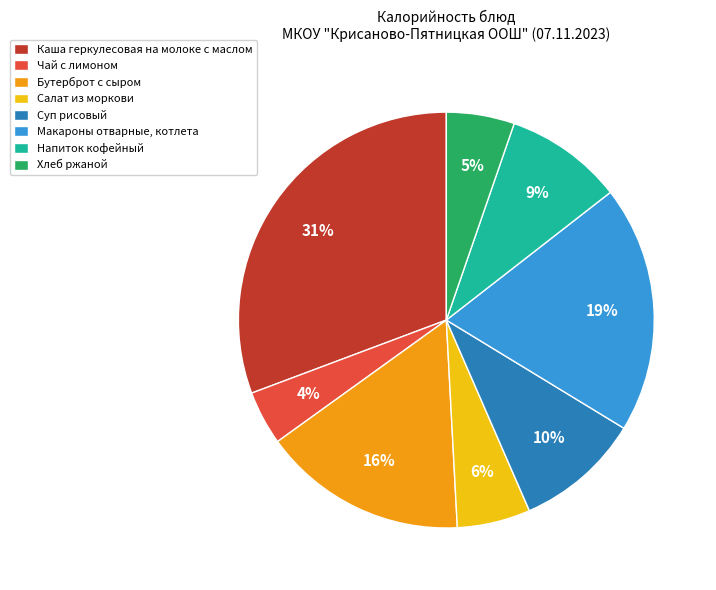

What is the smallest slice in the pie chart?

Чай с лимоном